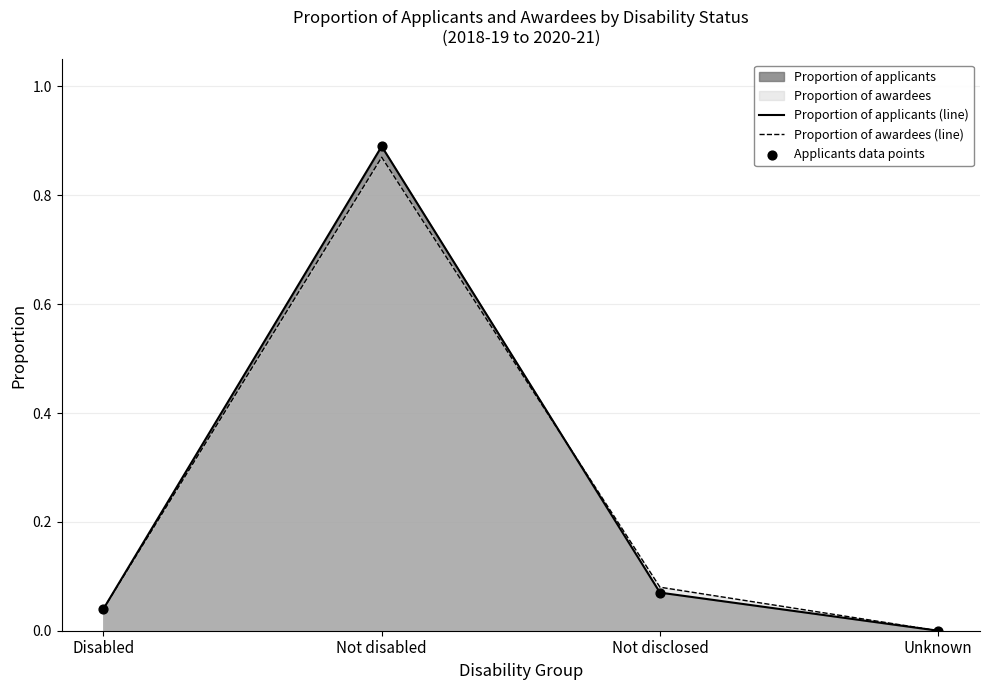

At which category is the sum across all series the highest?

Not disabled